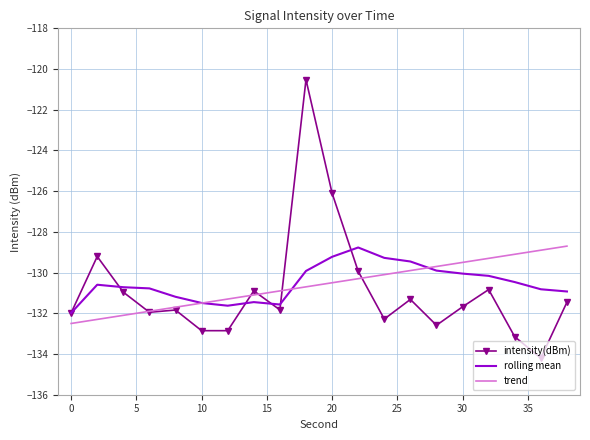

Which series has the widest spread of values?

intensity(dBm)